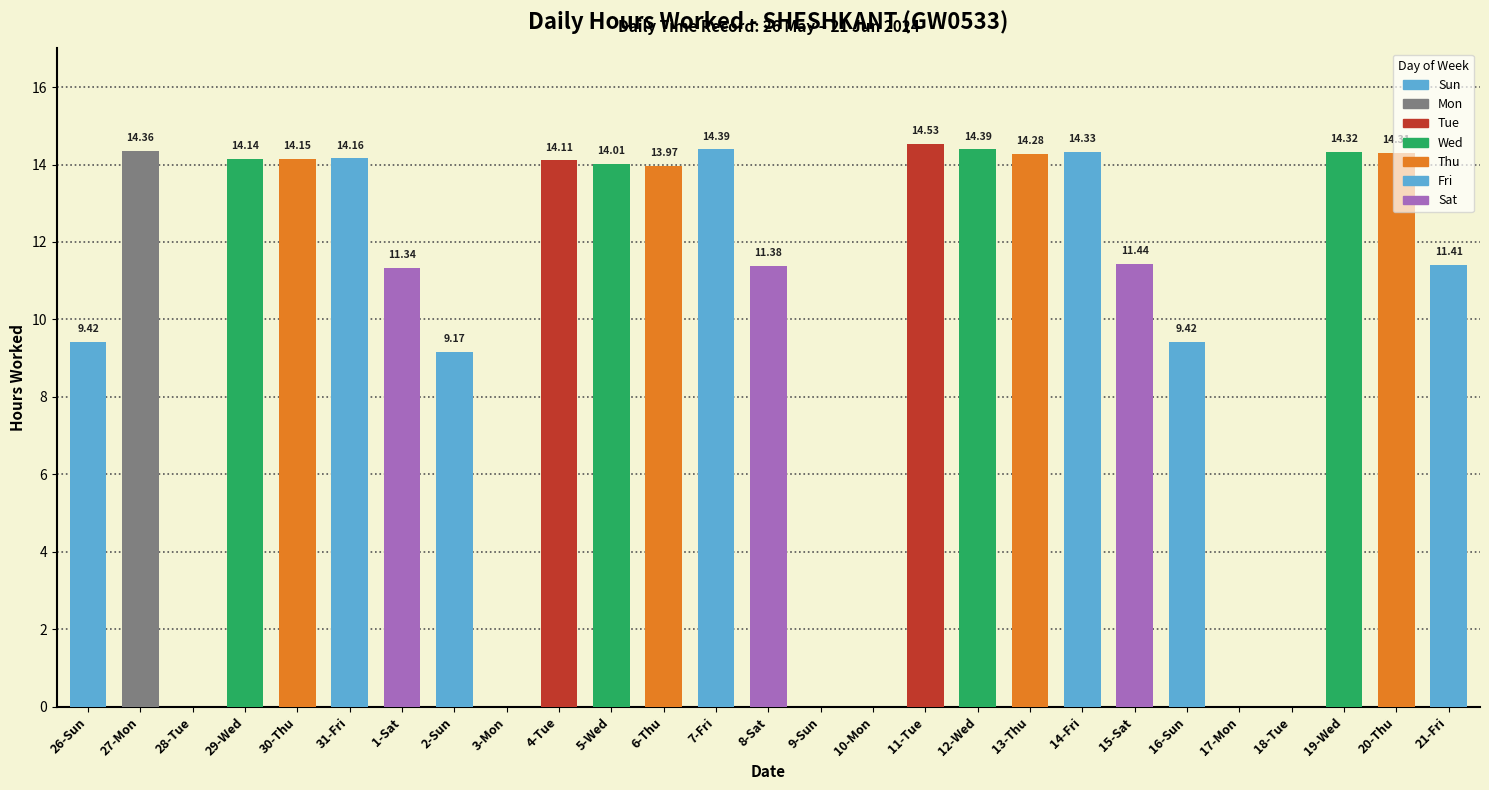

What is the change in value from 1-Sat to 3-Mon?

-11.3